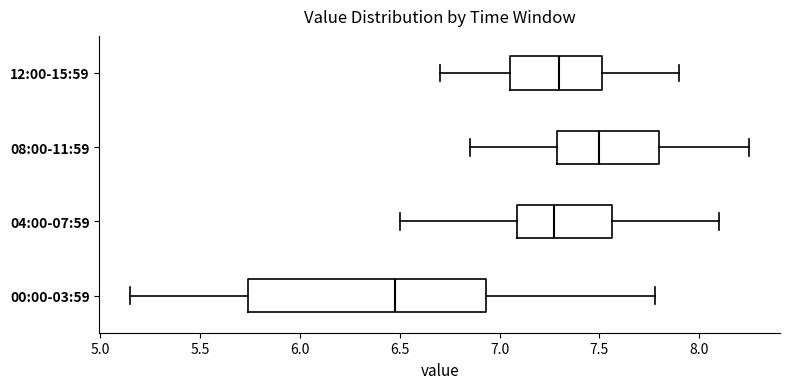

Reading bottom to top, read every box against the x-axis: the position of its median line, the range the box covers, and the ends of its whiskers. The values are not printed on the chart, so give them approximately, as read against the axis.

00:00-03:59: median 6.50, box 5.75 to 6.95, whiskers 5.15 to 7.80
04:00-07:59: median 7.30, box 7.10 to 7.55, whiskers 6.50 to 8.10
08:00-11:59: median 7.50, box 7.30 to 7.80, whiskers 6.85 to 8.25
12:00-15:59: median 7.30, box 7.05 to 7.50, whiskers 6.70 to 7.90